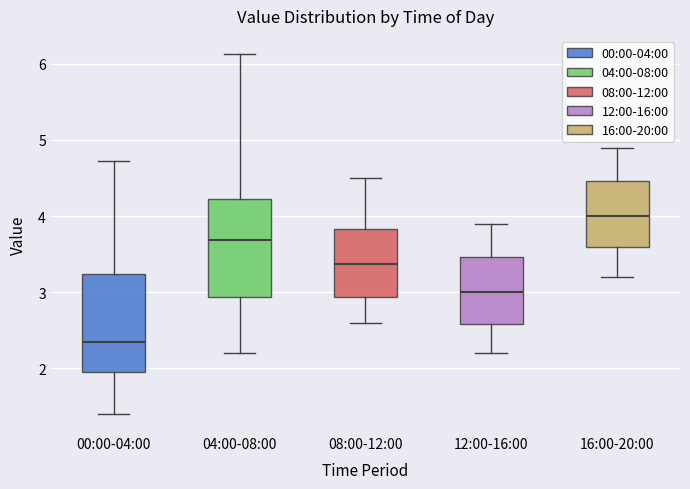

Reading left to right, transcribe this box plot: for each box, give where its median line is, the range the box spans, and where its two whiskers end, as read against the y-axis. The values are not printed on the chart, so give them approximately, as read against the axis.

00:00-04:00: median 2.3, box 2.0 to 3.2, whiskers 1.4 to 4.7
04:00-08:00: median 3.7, box 2.9 to 4.2, whiskers 2.2 to 6.1
08:00-12:00: median 3.4, box 2.9 to 3.8, whiskers 2.6 to 4.5
12:00-16:00: median 3.0, box 2.6 to 3.5, whiskers 2.2 to 3.9
16:00-20:00: median 4.0, box 3.6 to 4.5, whiskers 3.2 to 4.9